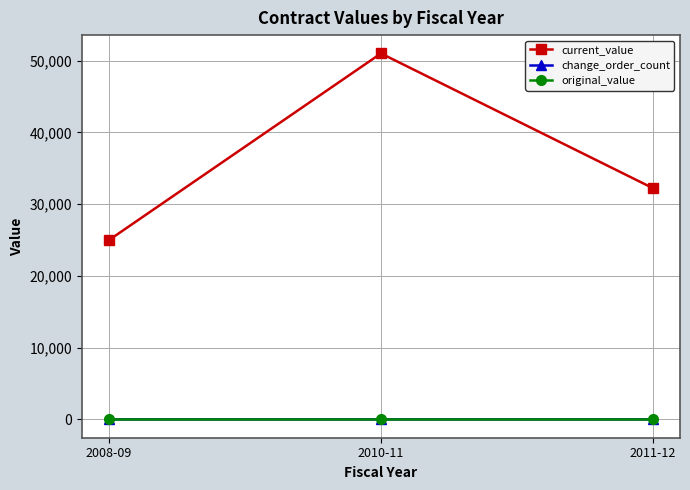

Count the number of categories in the chart.

3